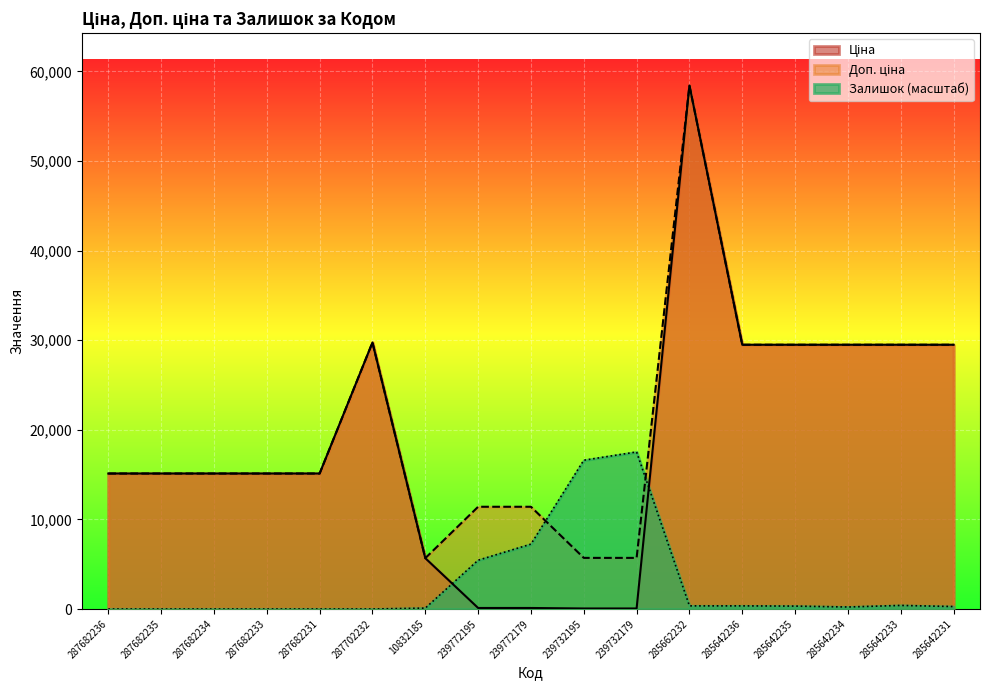

What is the label of the 7th point from the right?

239732179